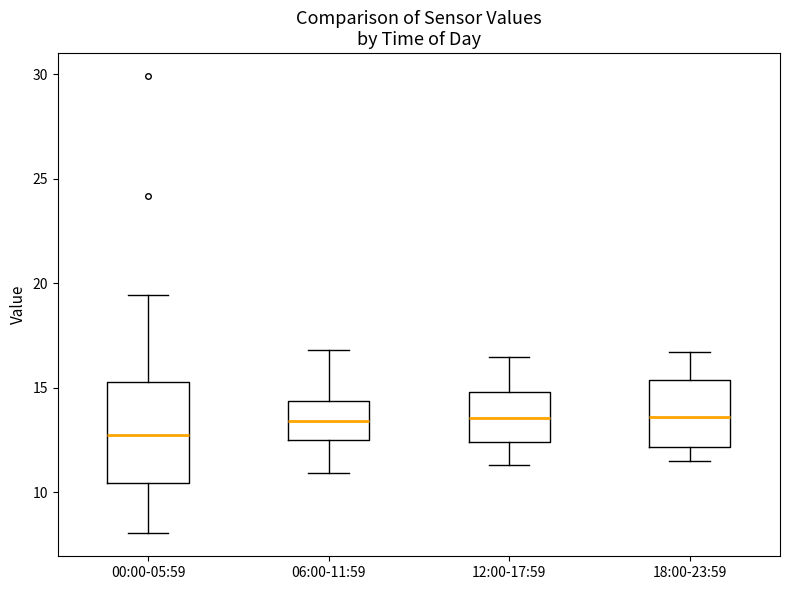

Which box's median line is the lowest?

00:00-05:59